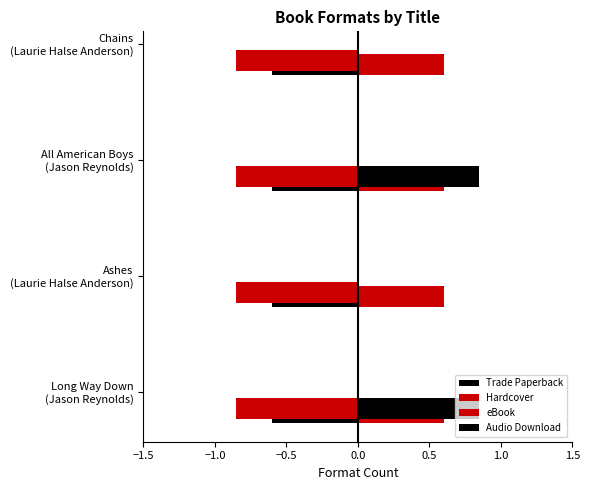

How many categories are shown in the chart?

4